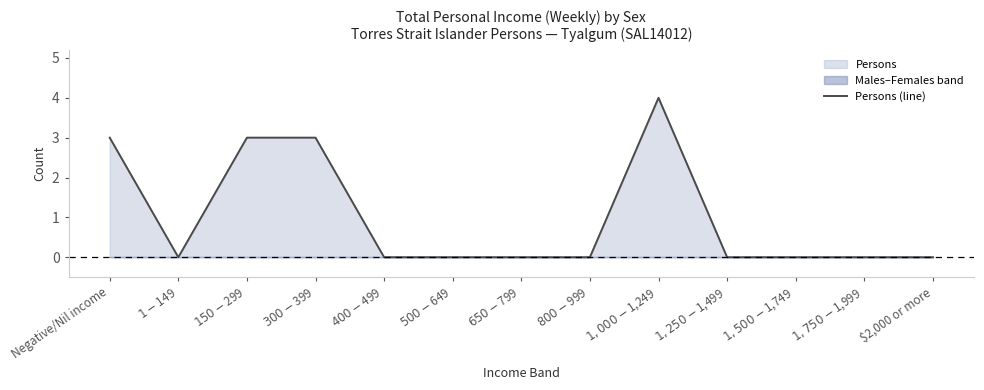

How many values are above zero?

4